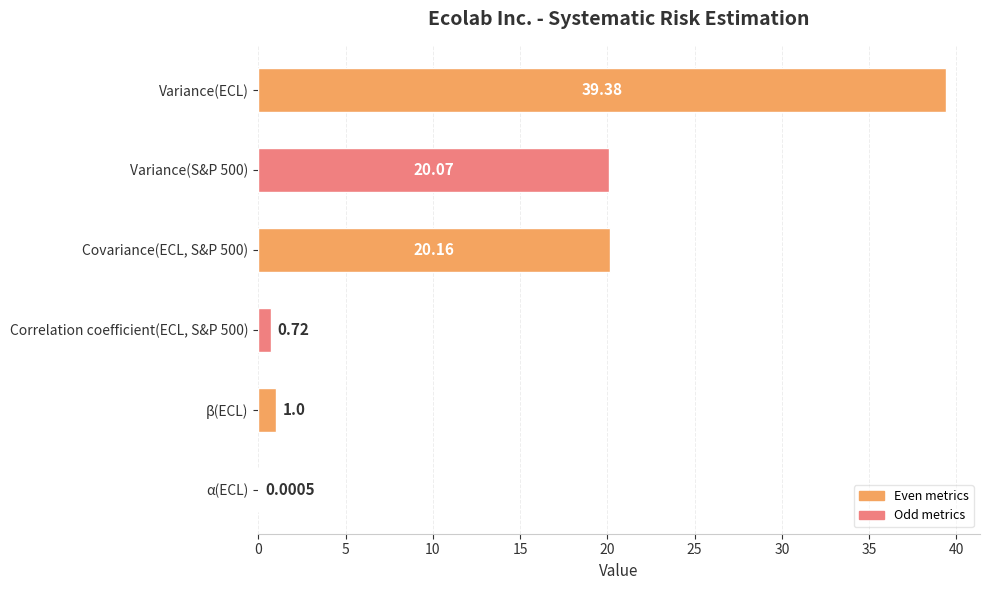

What is the greatest value displayed?

39.4